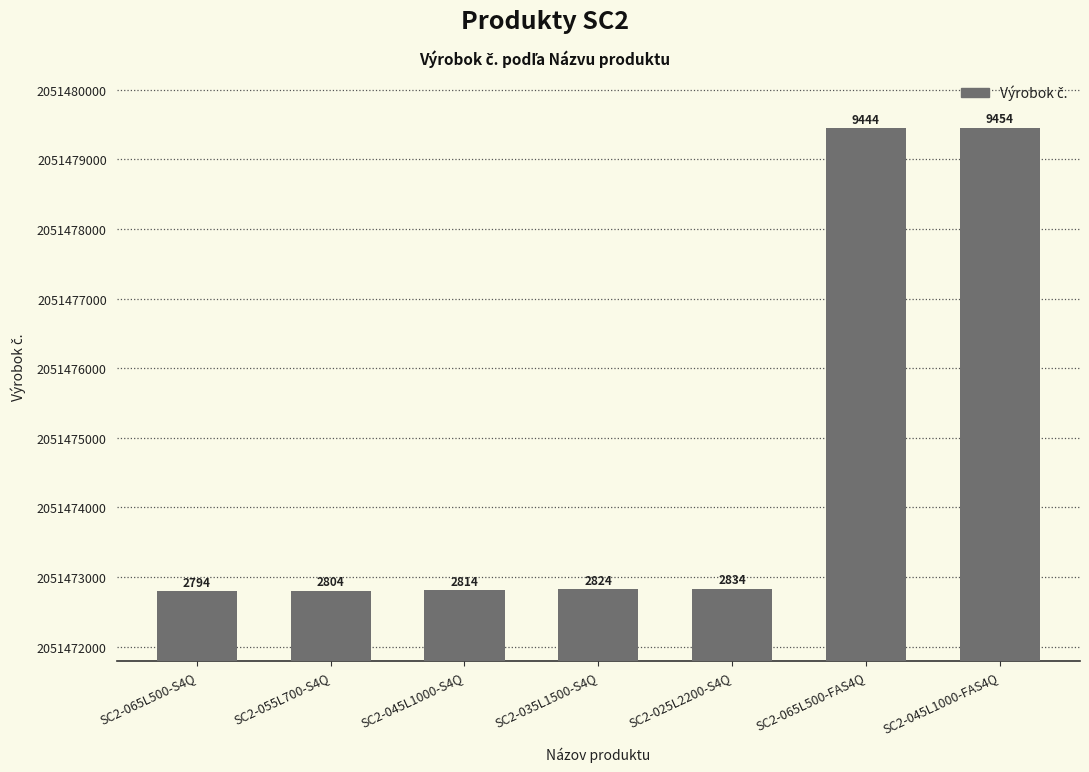

What is the value of the 2nd bar from the left?

2051472804